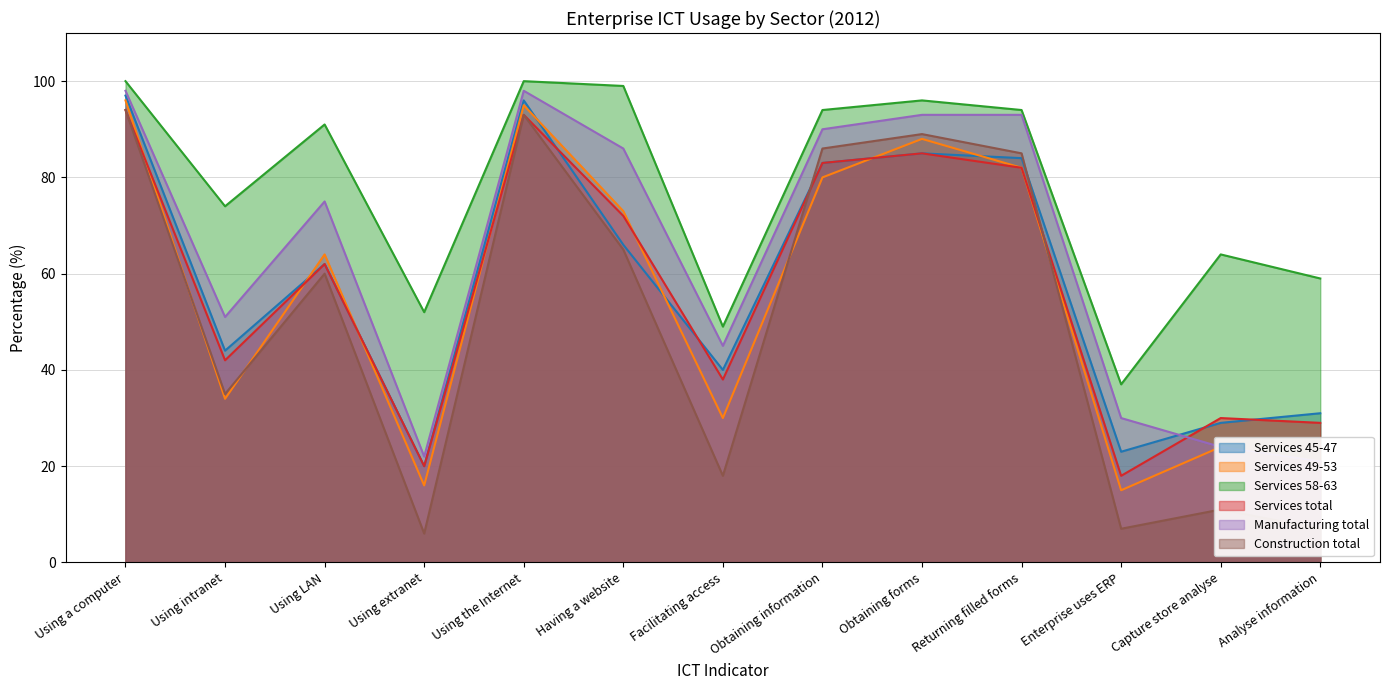

What are all the series names shown in the legend?

Services 45-47, Services 49-53, Services 58-63, Services total, Manufacturing total, Construction total